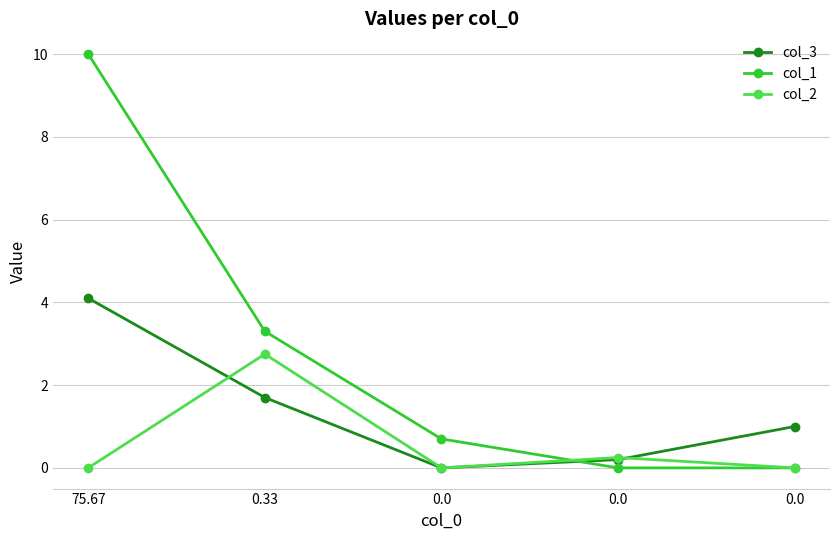

How many categories are shown in the chart?

5